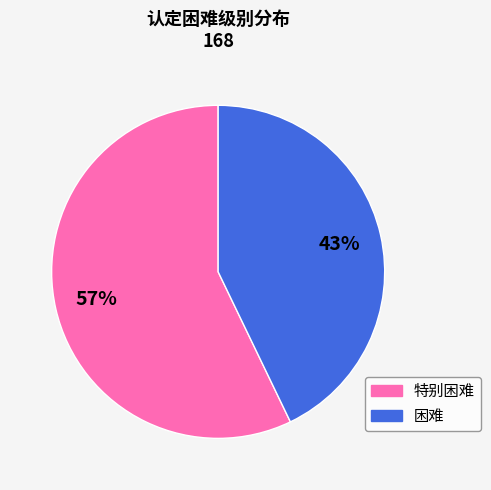

Is it true that 特别困难 is 49% of the pie?

False